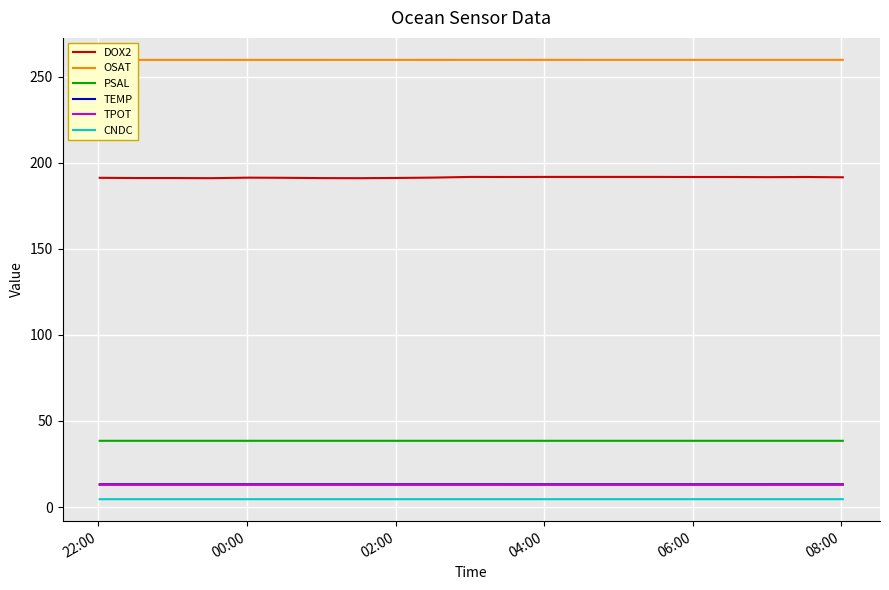

What are all the series names shown in the legend?

DOX2, OSAT, PSAL, TEMP, TPOT, CNDC